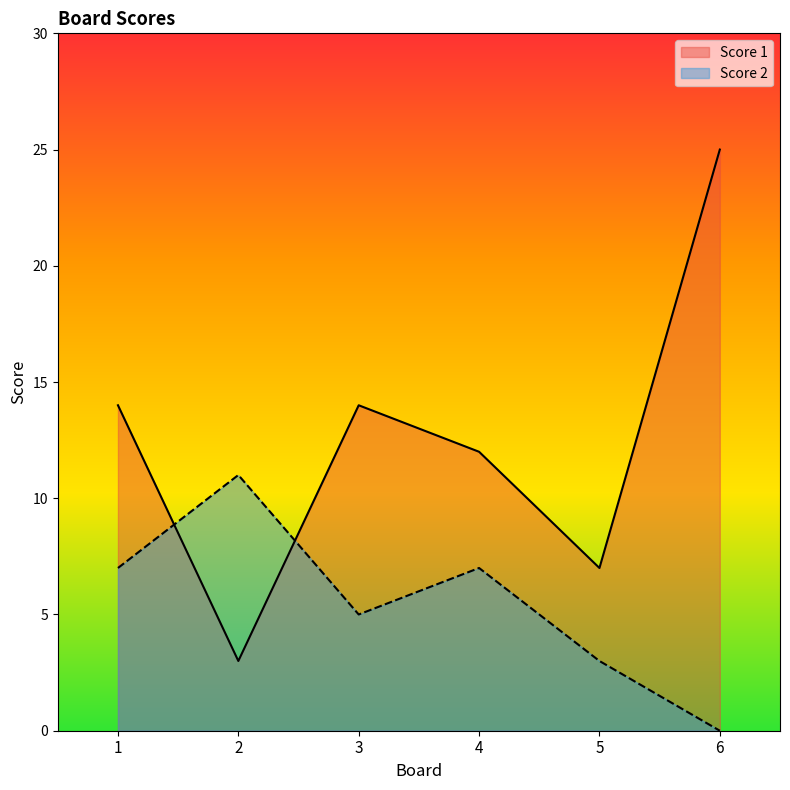

List the series in order of their peak value, lowest first.

Score 2, Score 1